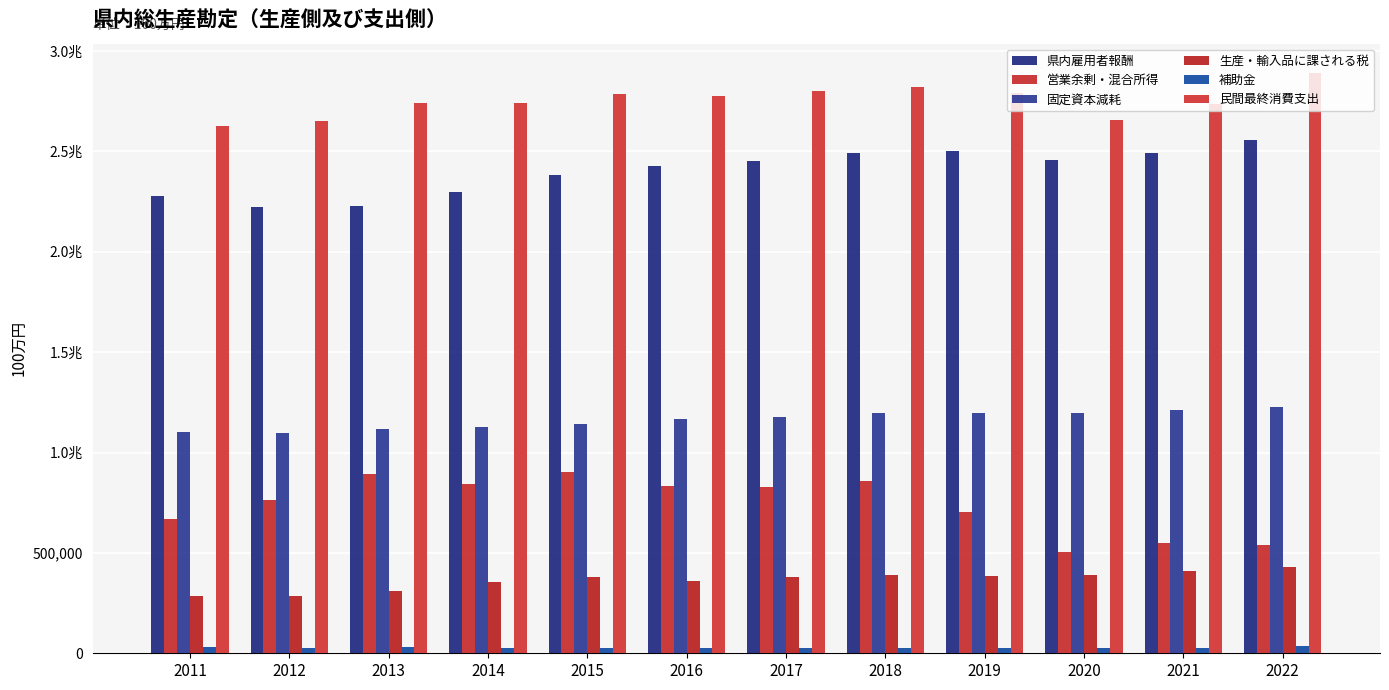

The 固定資本減耗 series shows 1198796 at 2020. True or false?

True